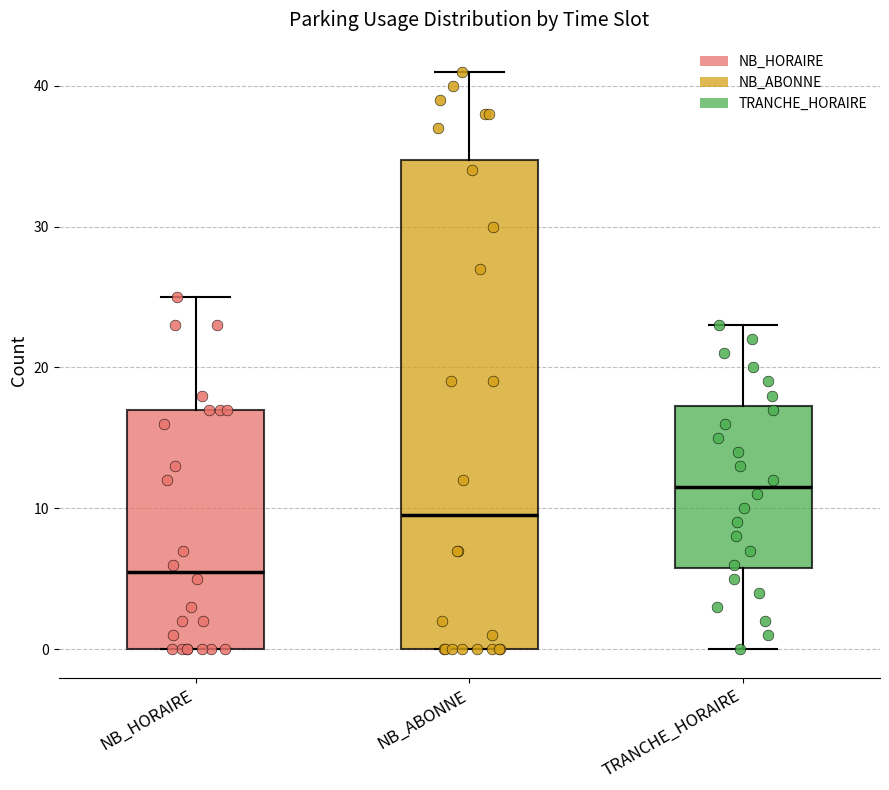

Which box has the highest median line?

TRANCHE_HORAIRE